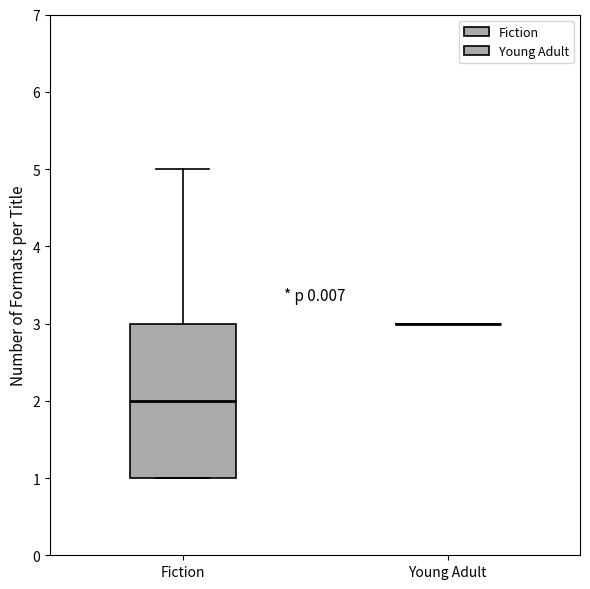

Where is the upper edge of the box for Fiction on the y-axis? The values are not printed on the chart, so give them approximately, as read against the axis.

3